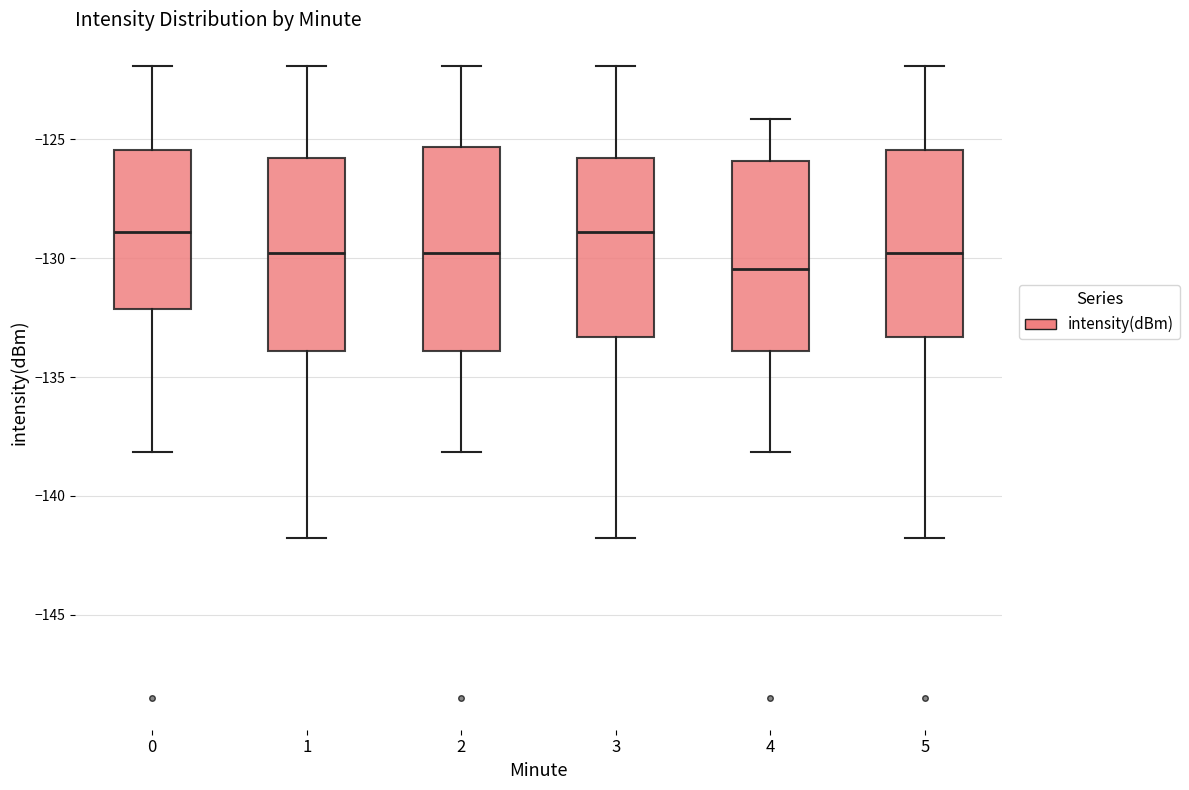

Reading left to right, read every box against the y-axis: the position of its median line, the range the box covers, and the ends of its whiskers. The values are not printed on the chart, so give them approximately, as read against the axis.

0: median -129.0, box -132.0 to -125.5, whiskers -138.0 to -122.0
1: median -130.0, box -134.0 to -126.0, whiskers -142.0 to -122.0
2: median -130.0, box -134.0 to -125.5, whiskers -138.0 to -122.0
3: median -129.0, box -133.5 to -126.0, whiskers -142.0 to -122.0
4: median -130.5, box -134.0 to -126.0, whiskers -138.0 to -124.0
5: median -130.0, box -133.5 to -125.5, whiskers -142.0 to -122.0